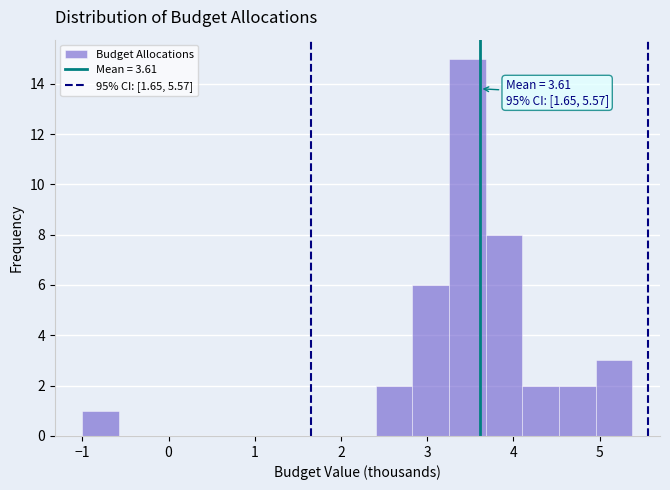

Which range on the x-axis has the tallest bar?

3.3 to 3.7